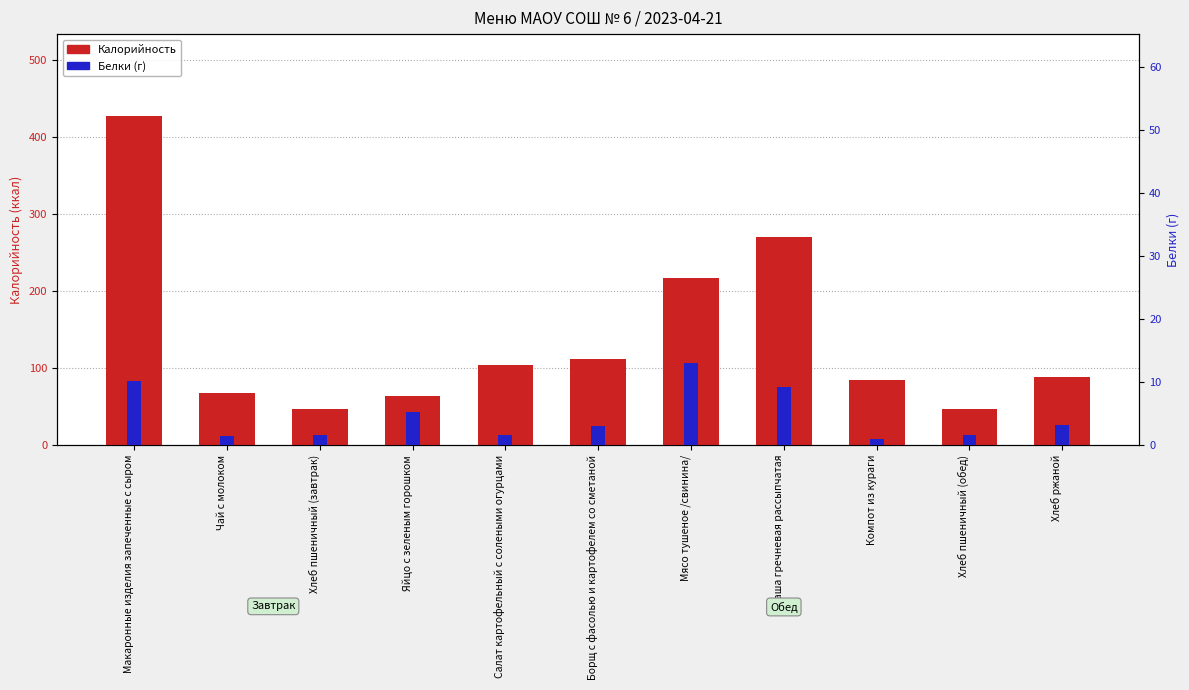

Reading left to right, extract all data points from this chart.

Калорийность: 426.8	67.2	47.2	64.1	103.6	112.0	217.2	269.8	84.7	47.2	88.5
Белки: 10.2	1.5	1.6	5.3	1.6	3.0	13.1	9.2	1.0	1.6	3.2